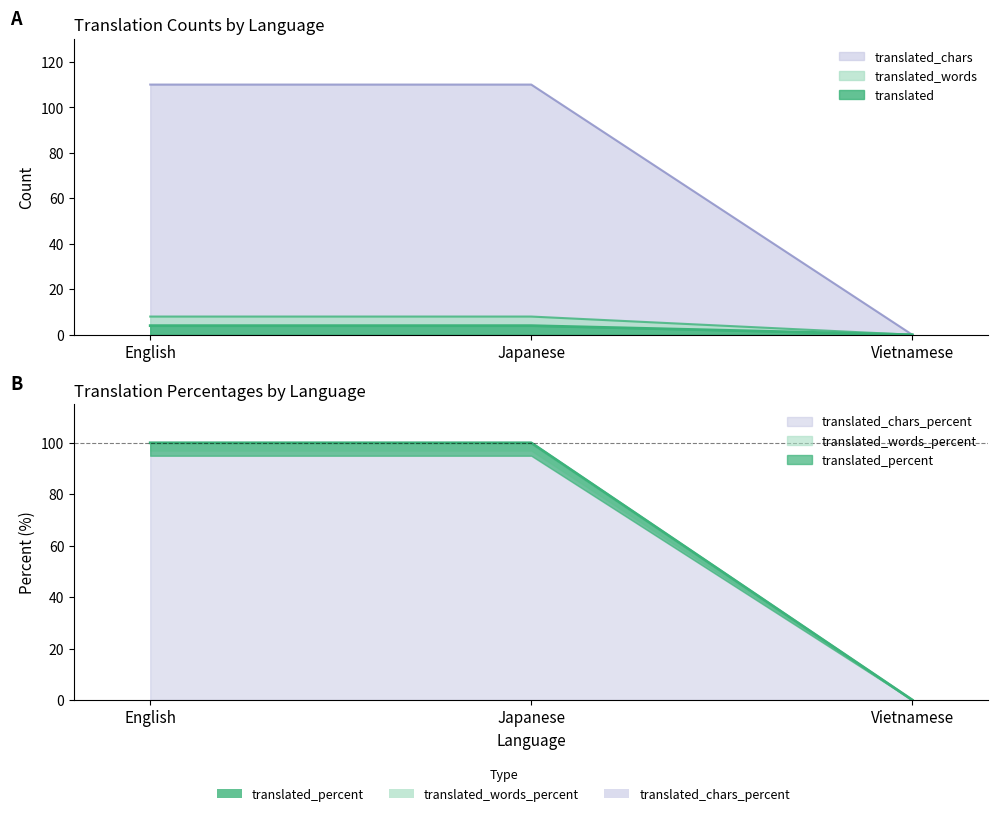

What is the label of the 1st point from the left?

English